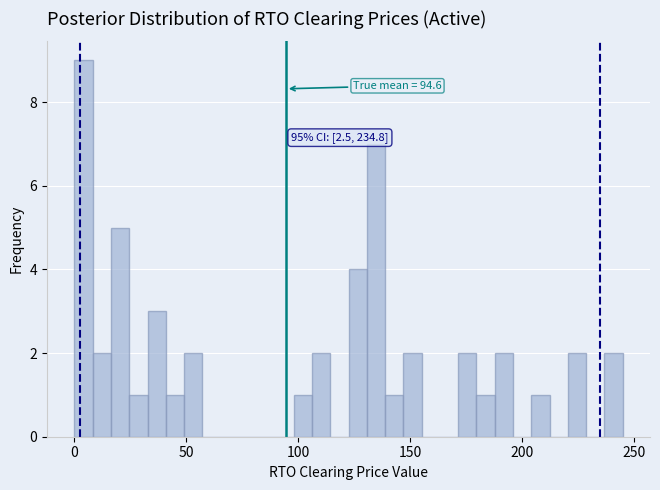

Around what value on the x-axis is the tallest bar? Give the approximate position of its centre, as read against the axis.

5